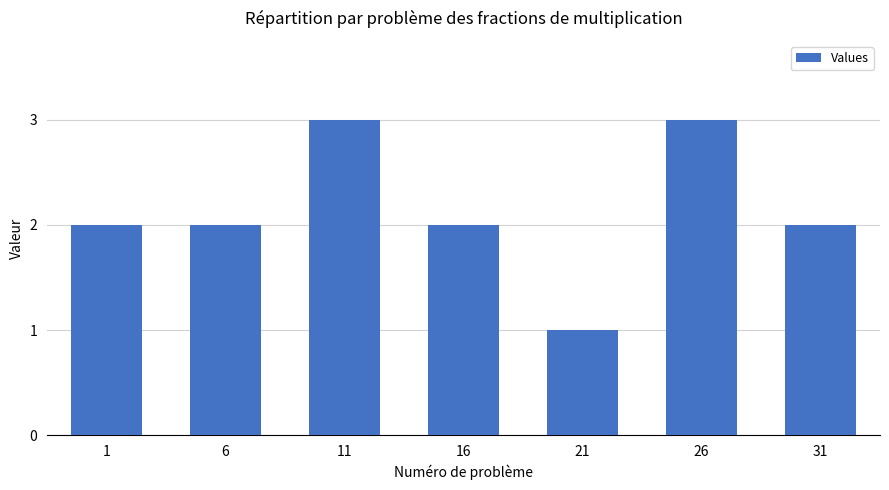

The value at 31 is 2. True or false?

True